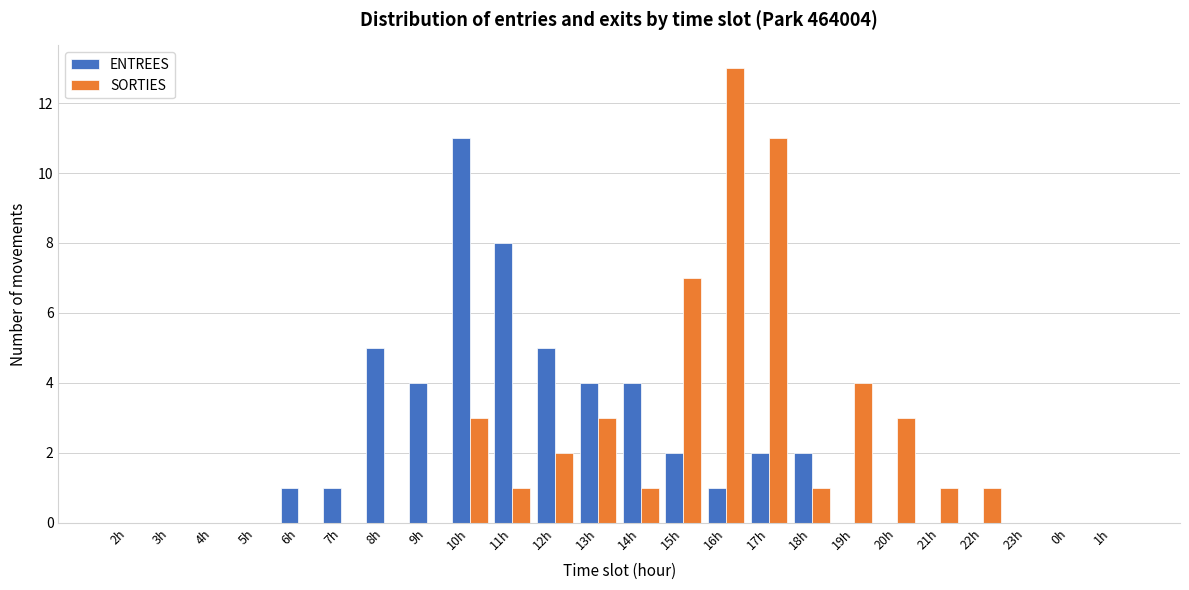

Where is SORTIES nearest to the value 6?

15h